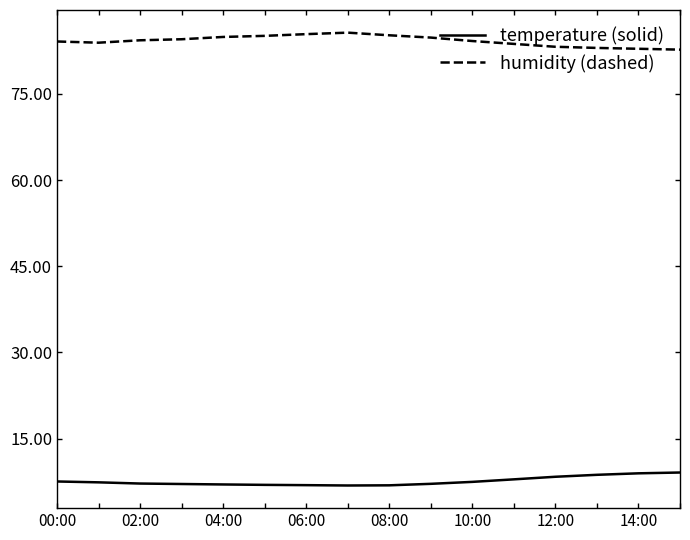

What is the maximum value for humidity (dashed)?

85.7